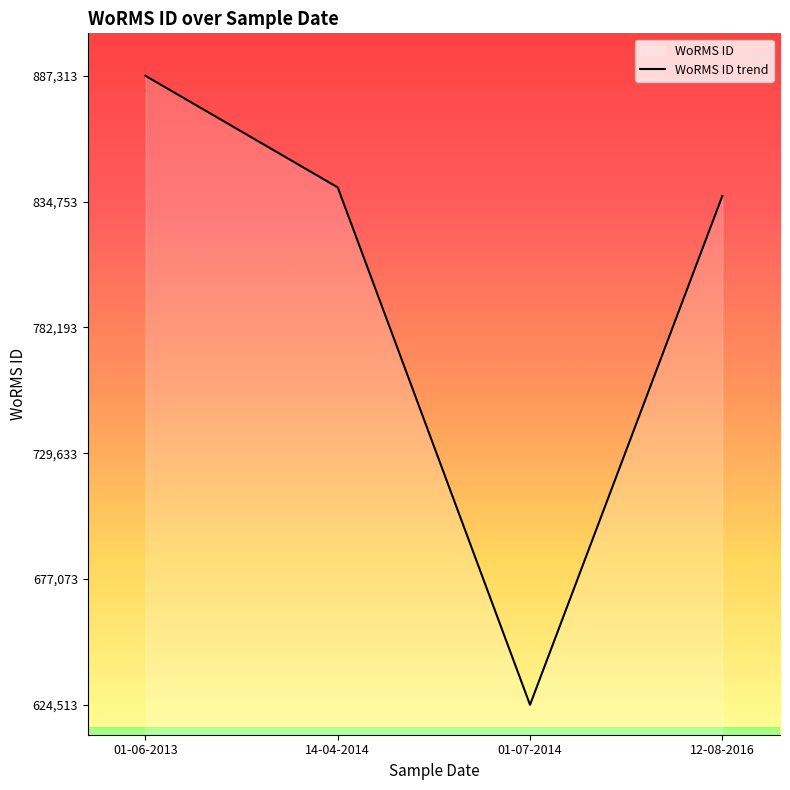

Is it true that the value at 01-06-2013 is 887313?

True